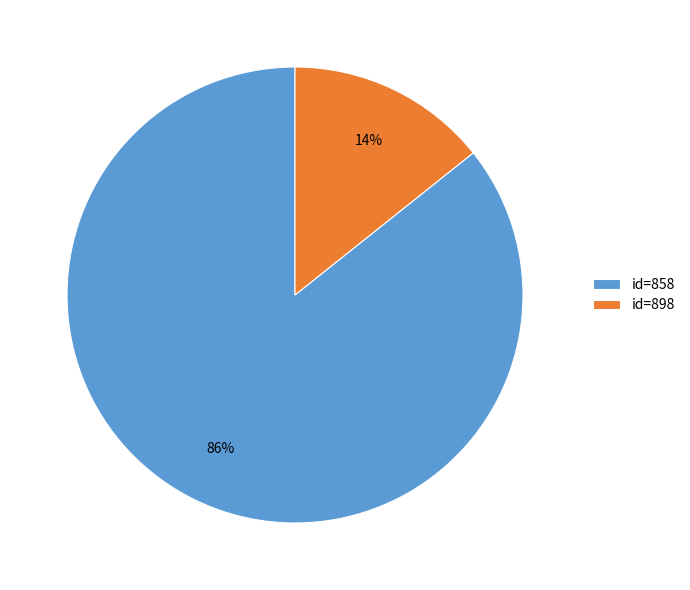

True or false: id=898 accounts for 14% of the total.

True